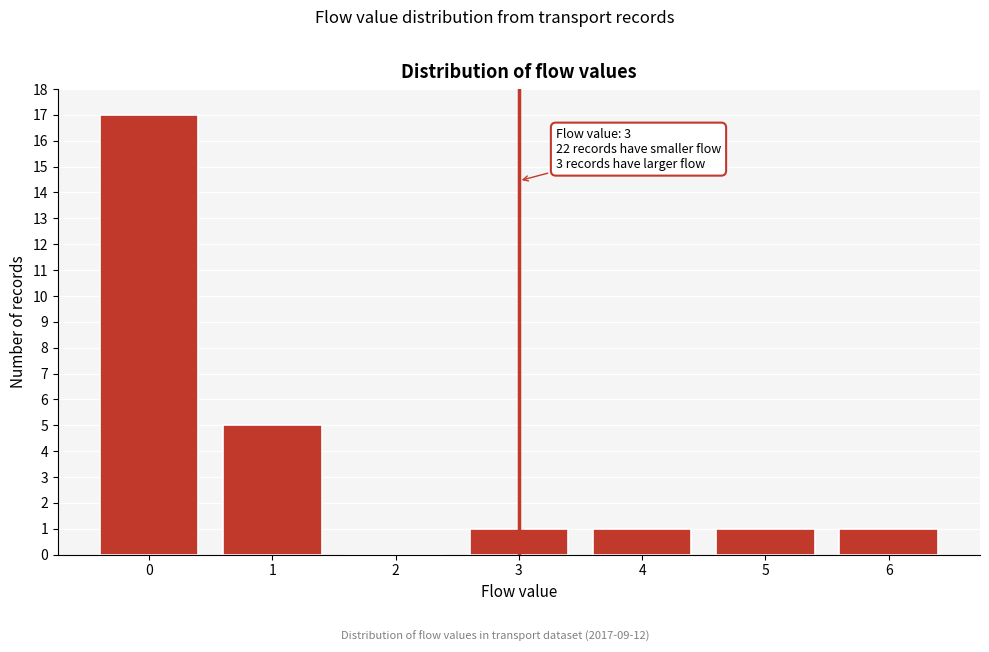

Reading left to right, what are all the values shown in this chart?

0=17	1=5	2=0	3=1	4=1	5=1	6=1